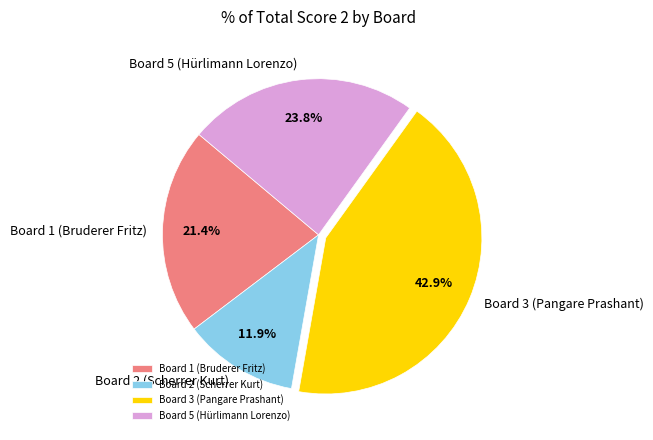

Which category has the biggest portion of the pie?

Board 3 (Pangare Prashant)